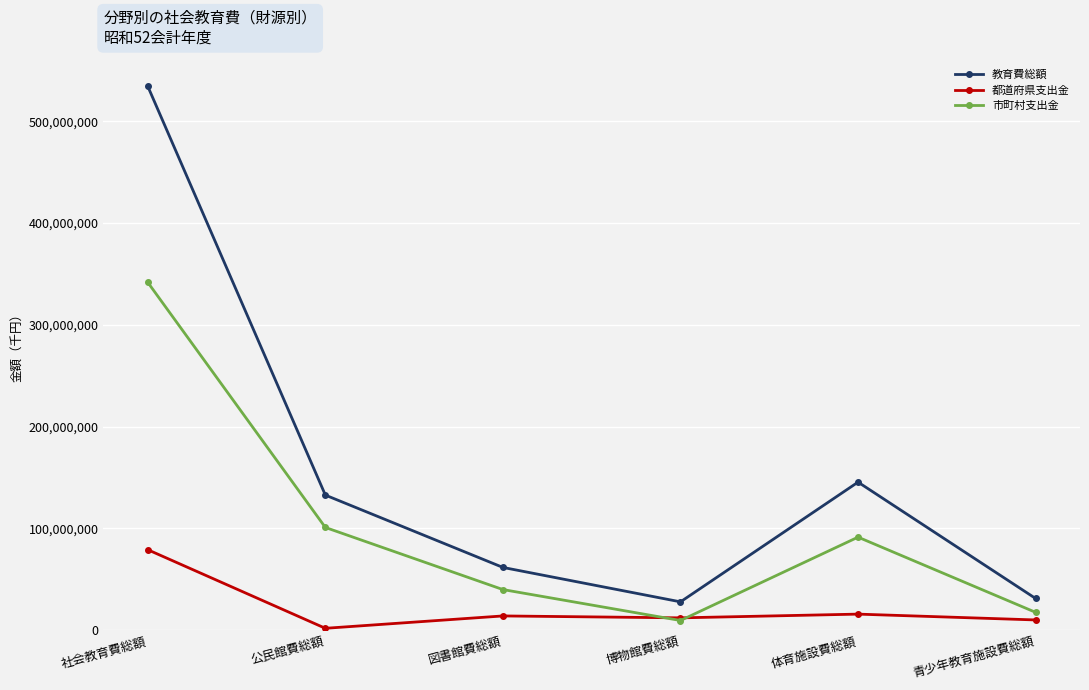

True or false: 教育費総額 and 市町村支出金 cross at least once.

False